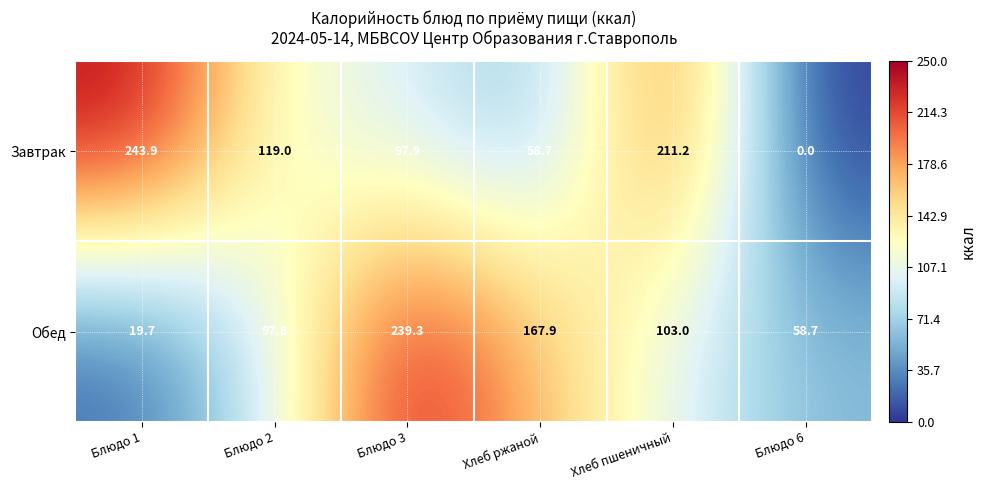

True or false: Обед has a value of 103.0 at Хлеб пшеничный.

True